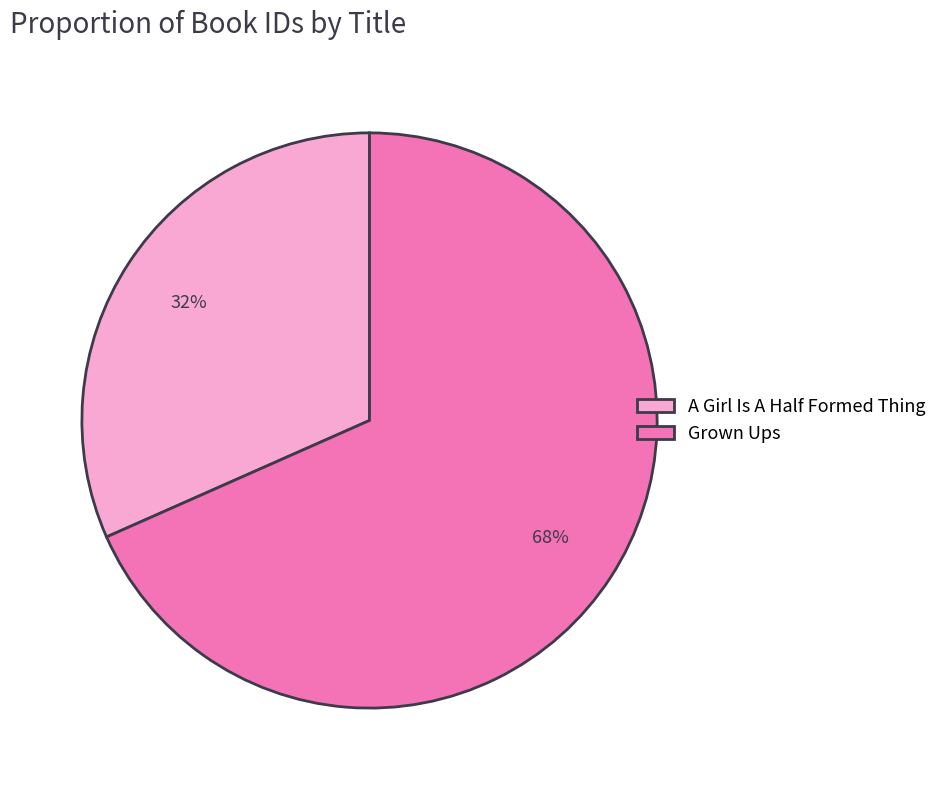

The A Girl Is A Half Formed Thing slice represents 32% of the pie. True or false?

True